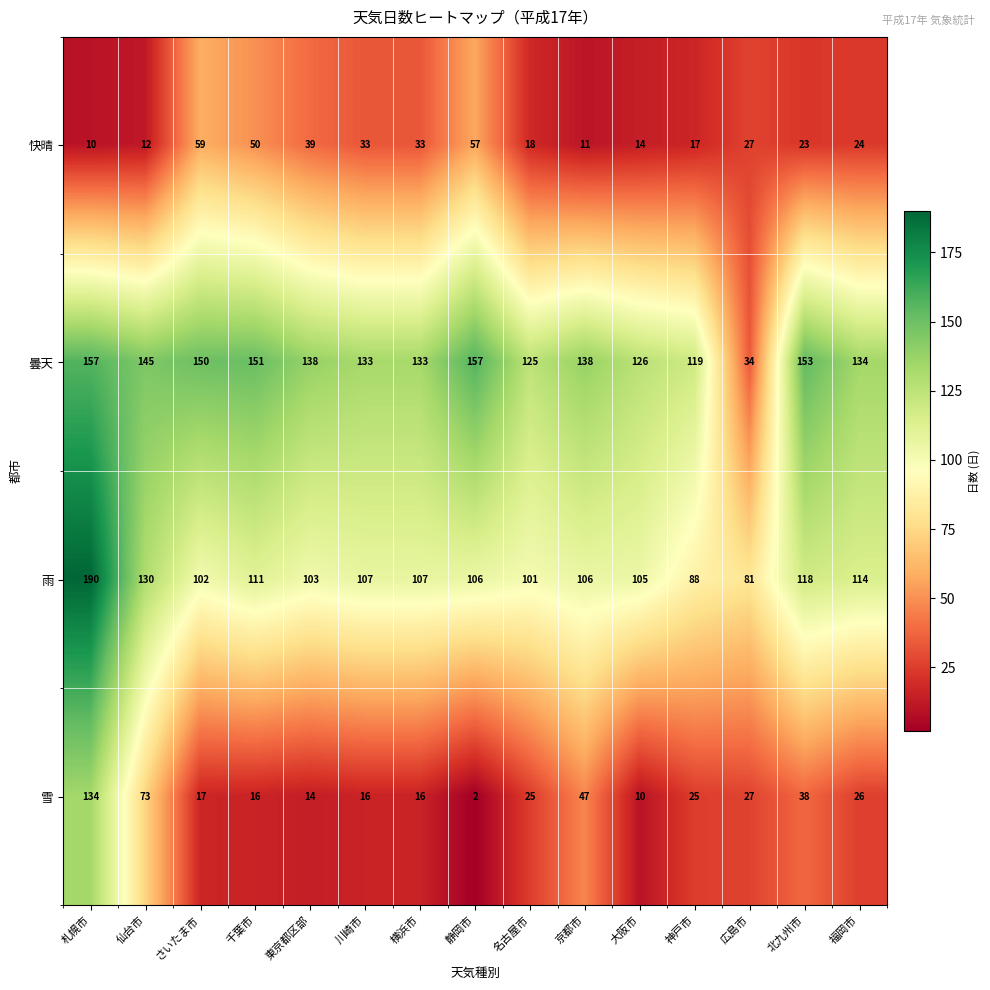

Is it true that 曇天 equals 157 at 札幌市?

True